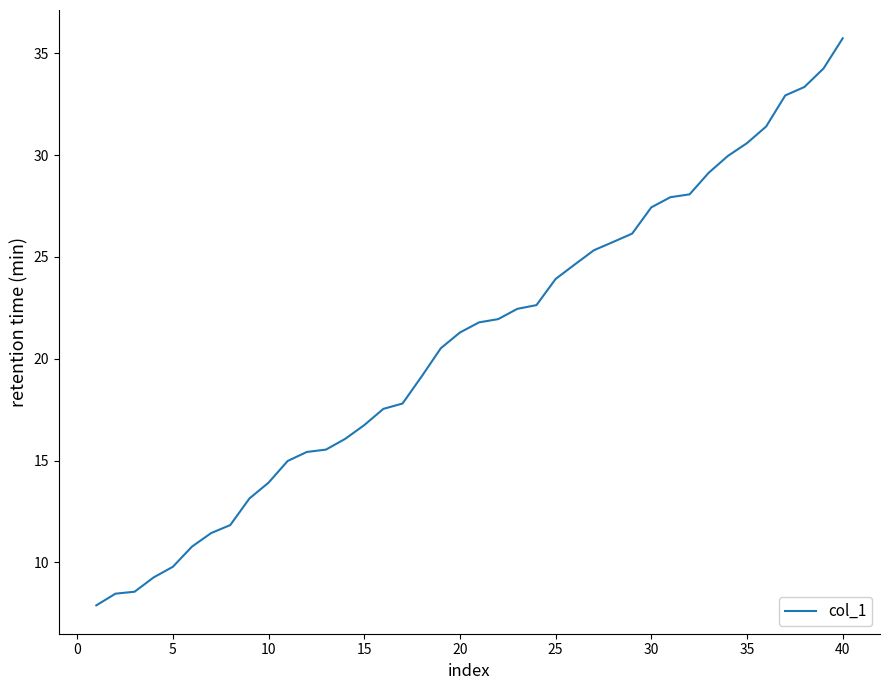

What is the greatest value displayed?

35.7